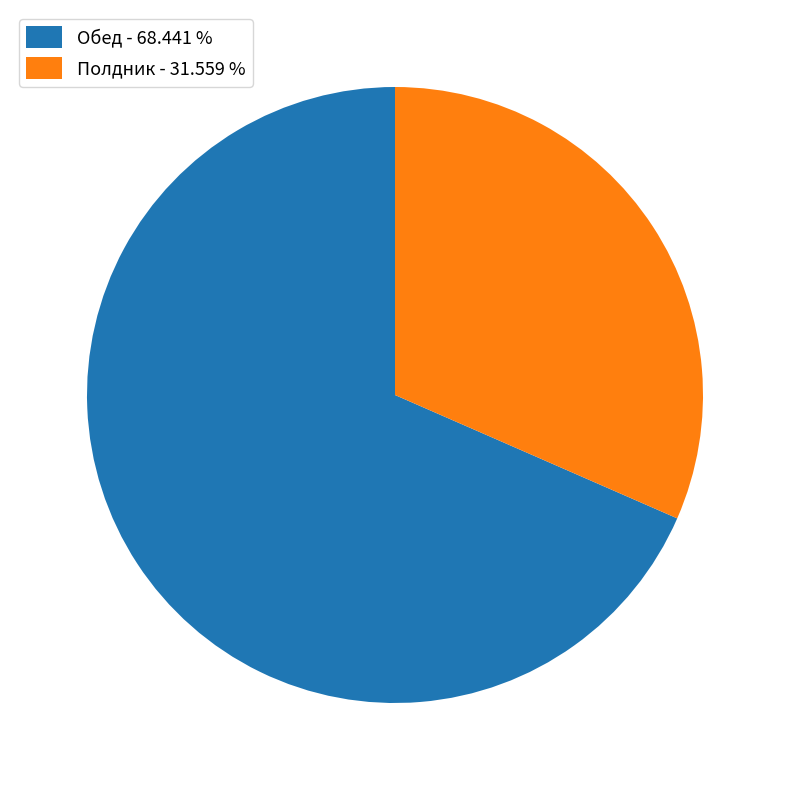

Combined, do Обед - 68.441 % and Полдник - 31.559 % account for over 50%?

Yes